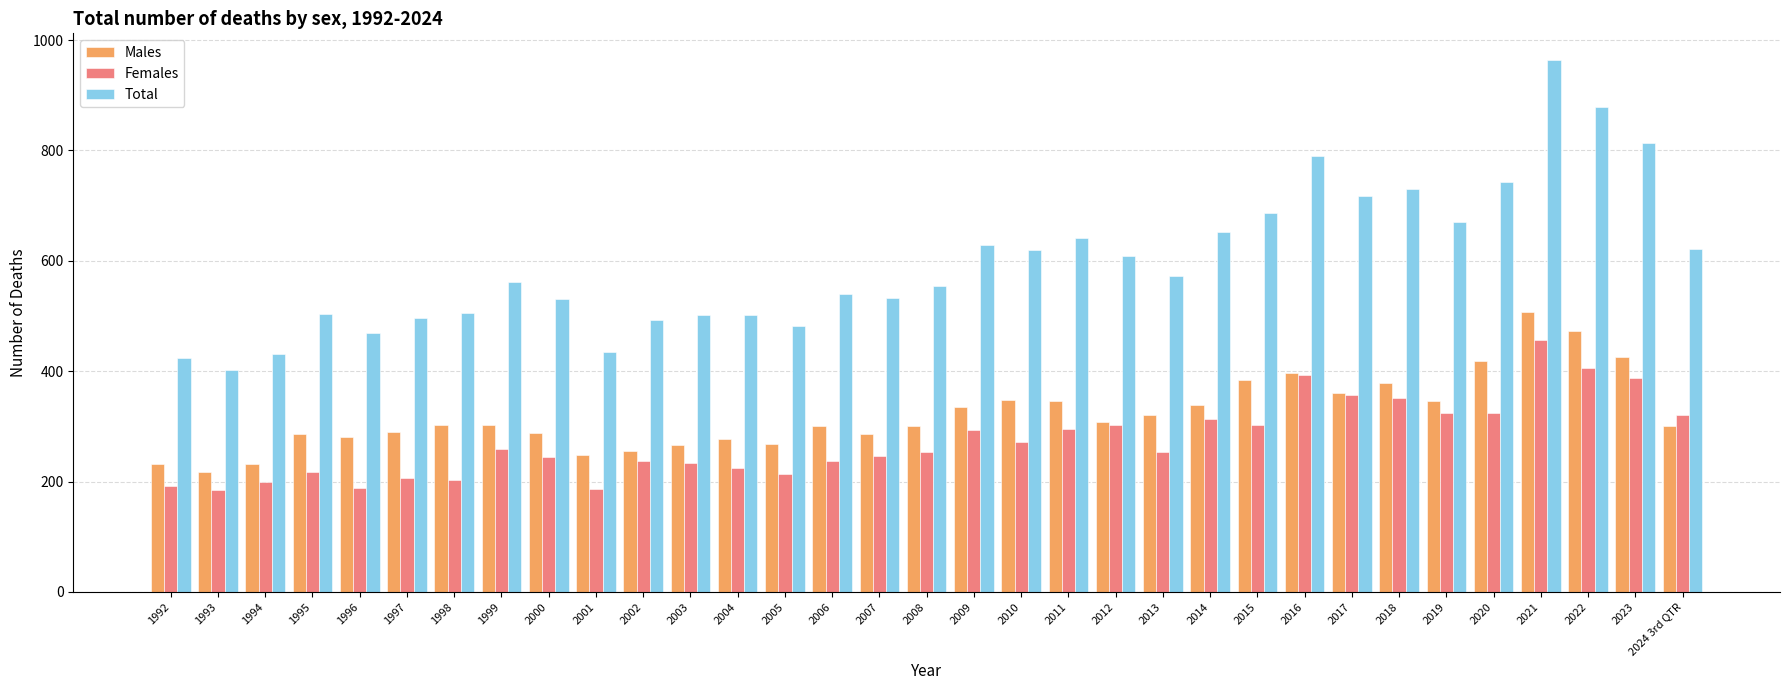

What are all the series names shown in the legend?

Males, Females, Total